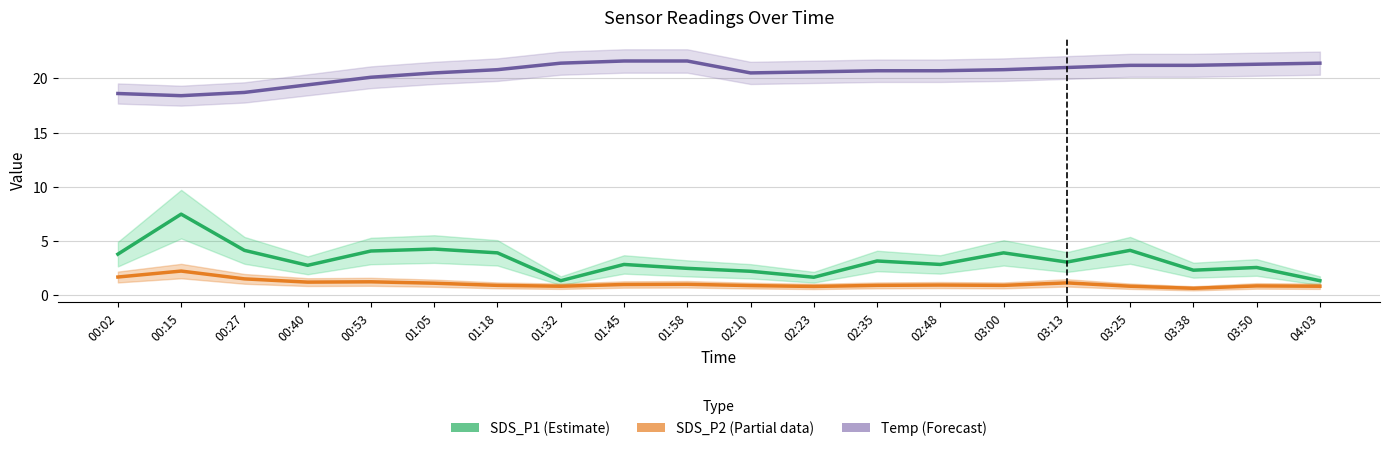

What is the sum of all SDS_P2 (Partial) values?

21.3